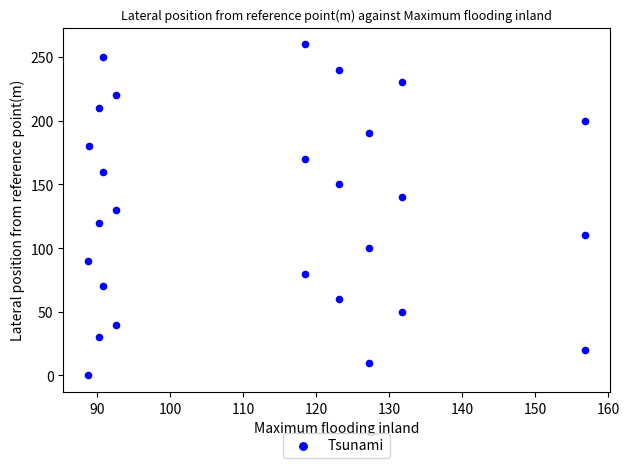

What is the range of Y values (max minus min)?

260